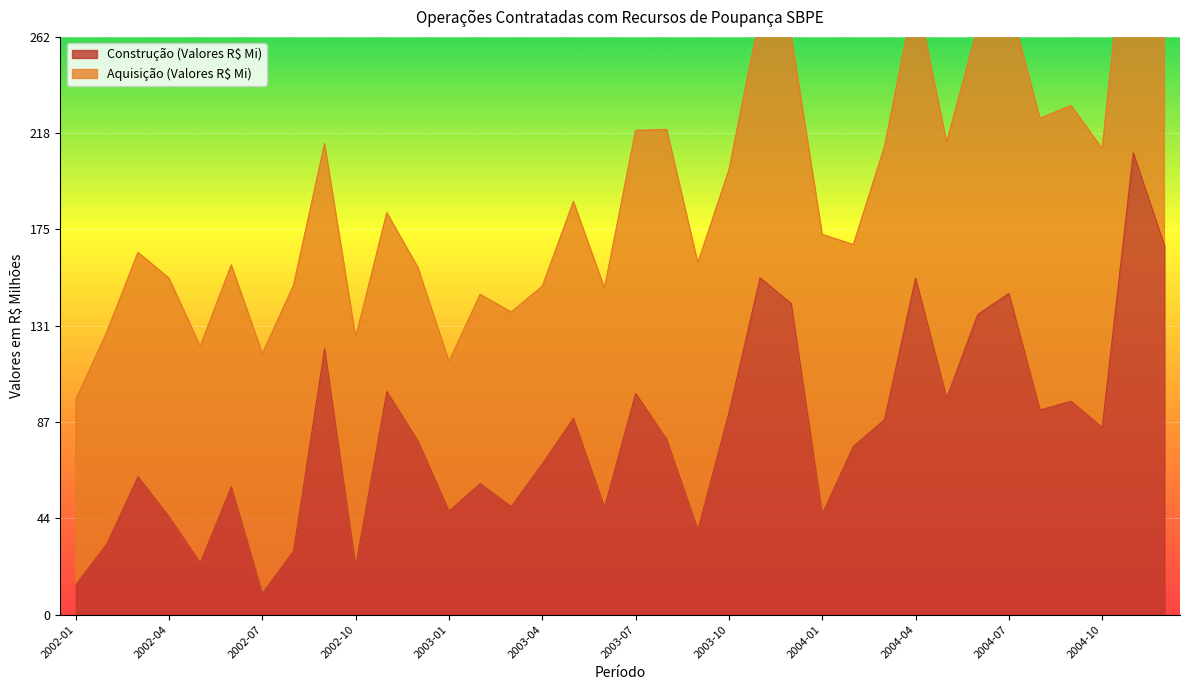

What is the value of the 28th point from the left?

152.5